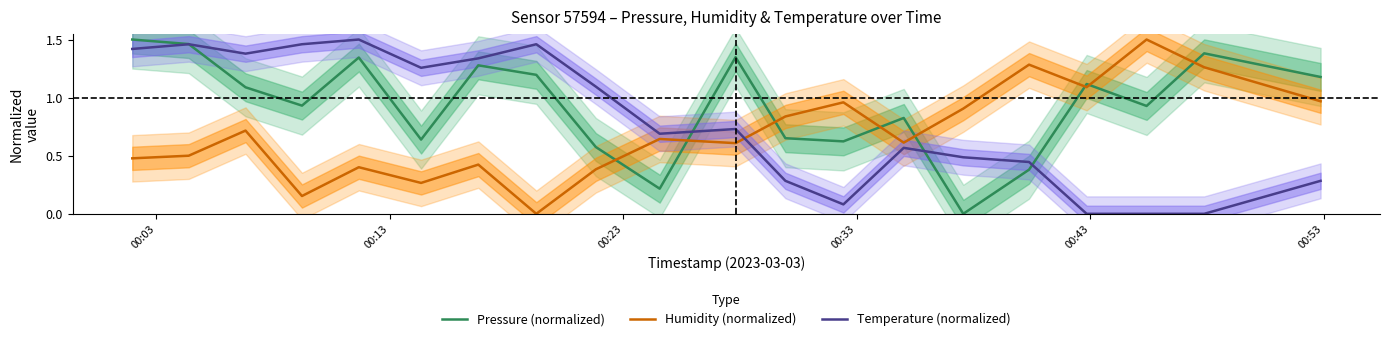

What is the value of the Pressure (normalized) point at the 1st from the left?

1.5